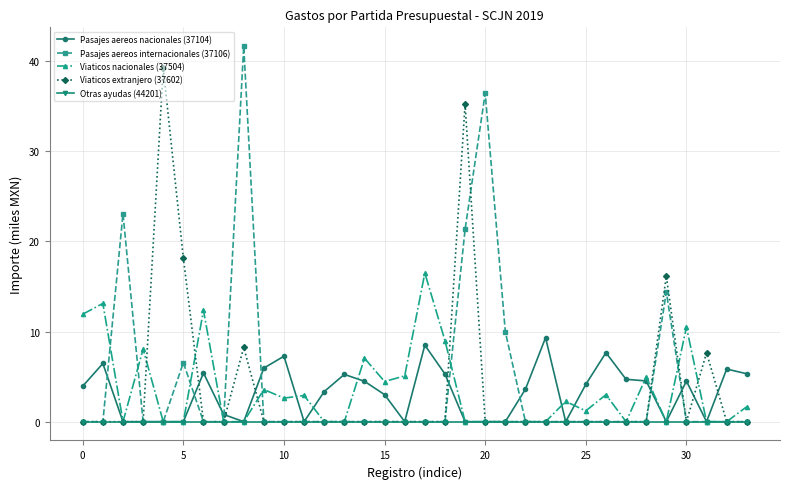

At how many categories does at least one series exceed 20?

5